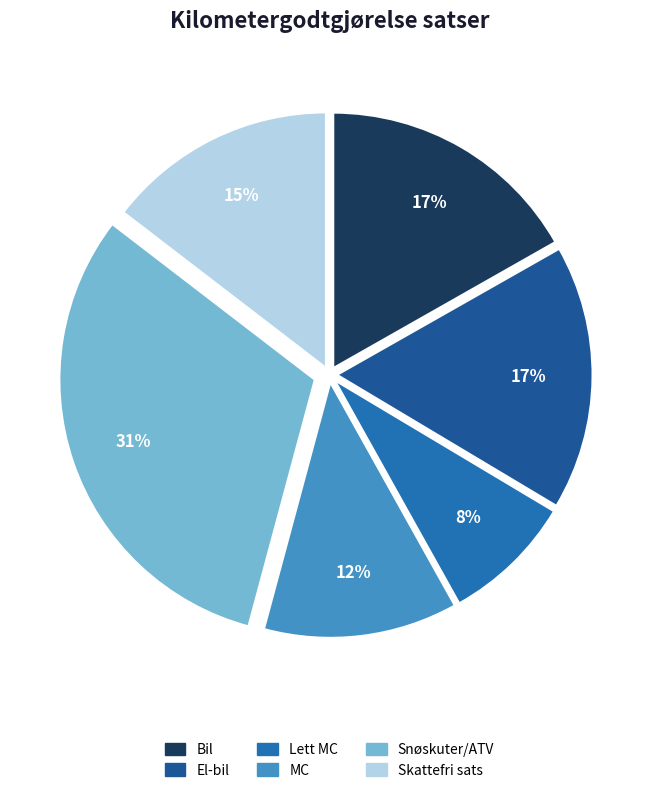

Which slice is the largest?

Snøskuter/ATV